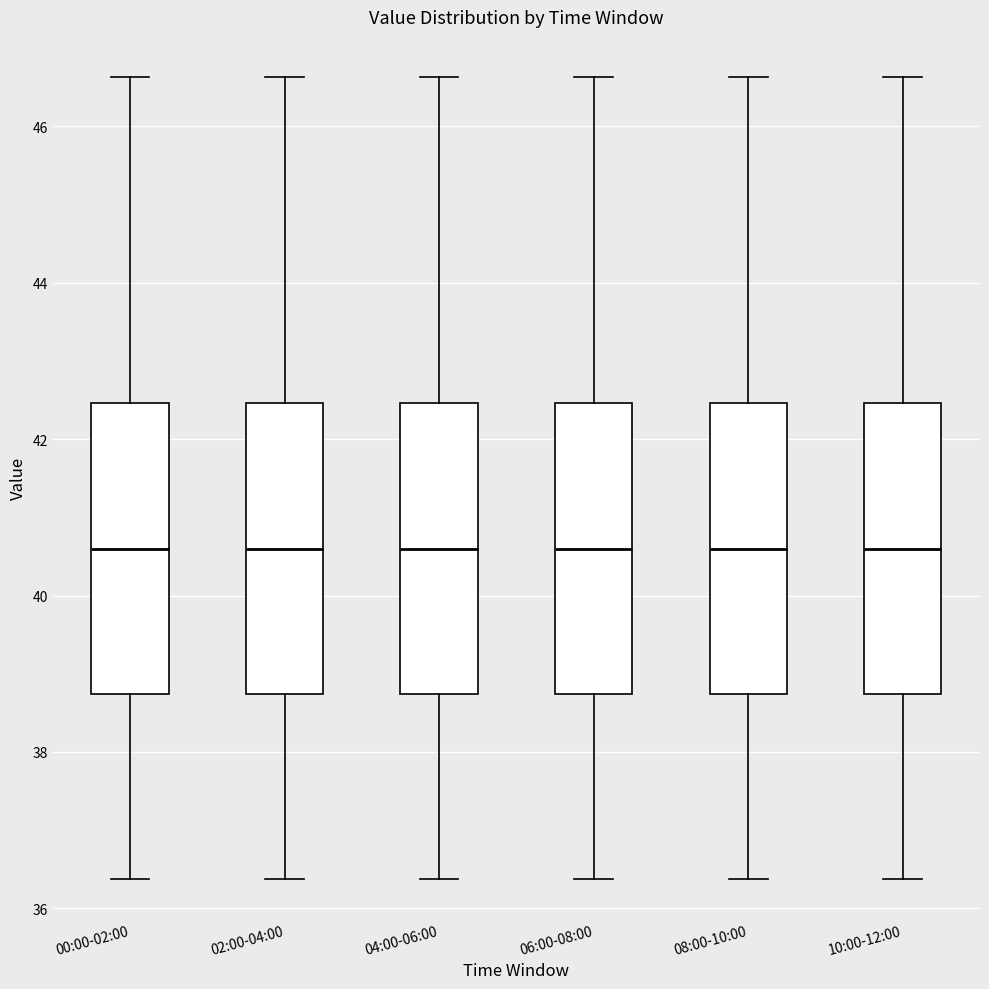

Reading left to right, read every box against the y-axis: the position of its median line, the range the box covers, and the ends of its whiskers. The values are not printed on the chart, so give them approximately, as read against the axis.

00:00-02:00: median 40.6, box 38.8 to 42.4, whiskers 36.4 to 46.6
02:00-04:00: median 40.6, box 38.8 to 42.4, whiskers 36.4 to 46.6
04:00-06:00: median 40.6, box 38.8 to 42.4, whiskers 36.4 to 46.6
06:00-08:00: median 40.6, box 38.8 to 42.4, whiskers 36.4 to 46.6
08:00-10:00: median 40.6, box 38.8 to 42.4, whiskers 36.4 to 46.6
10:00-12:00: median 40.6, box 38.8 to 42.4, whiskers 36.4 to 46.6